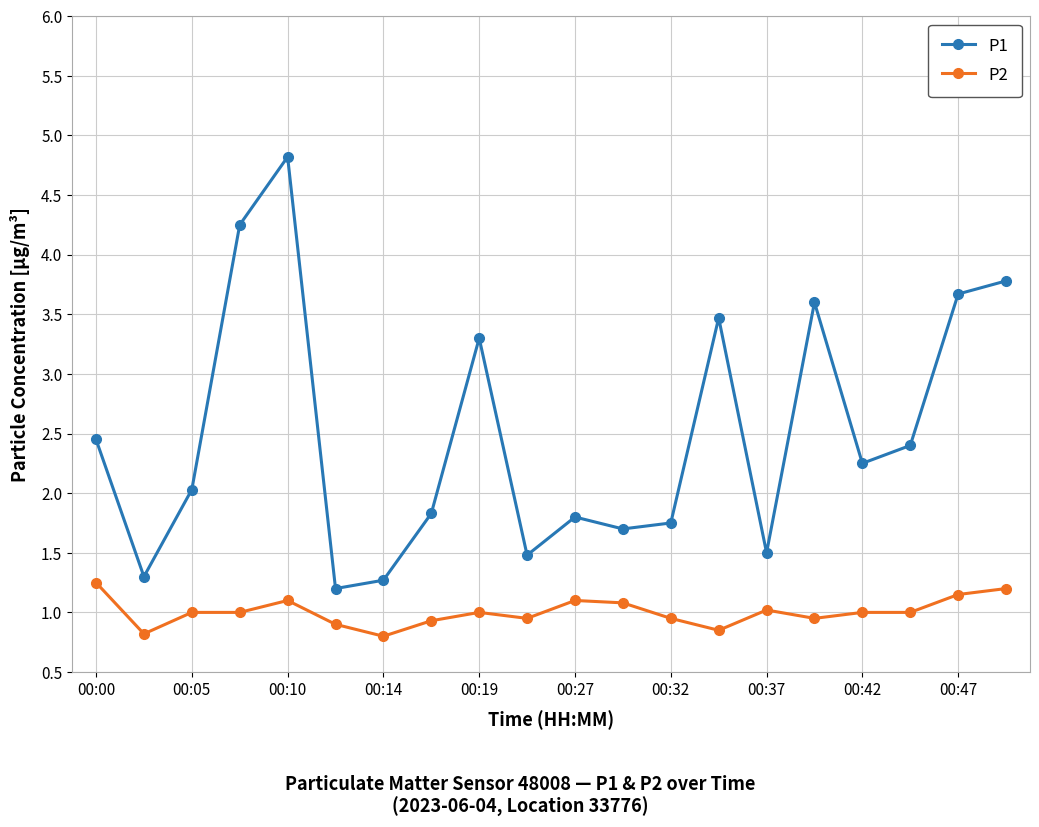

What is the sum of all P1 values?

49.9